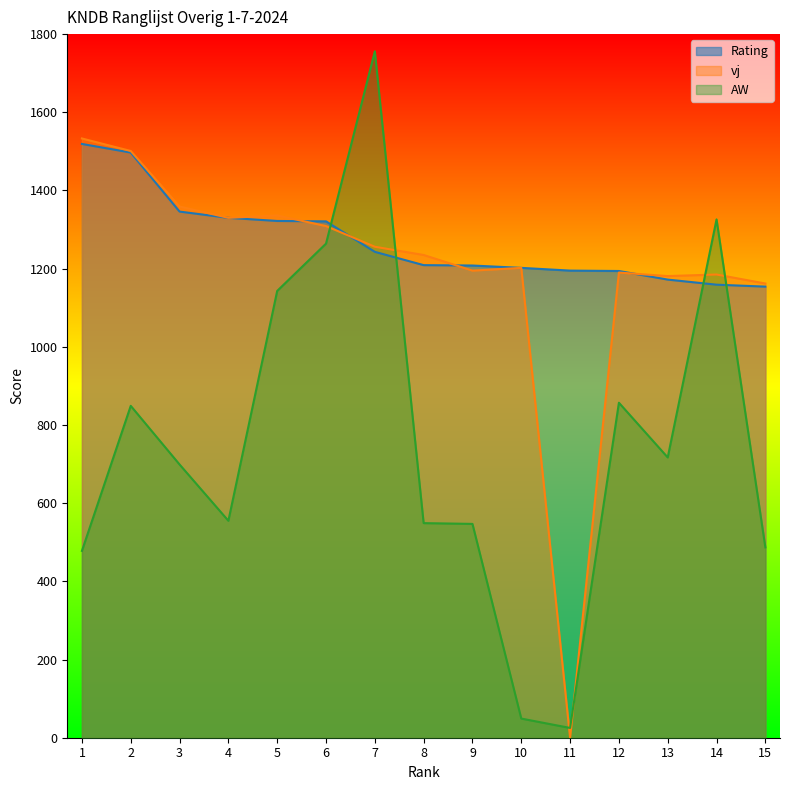

At which label does Rating first exceed 1209?

1